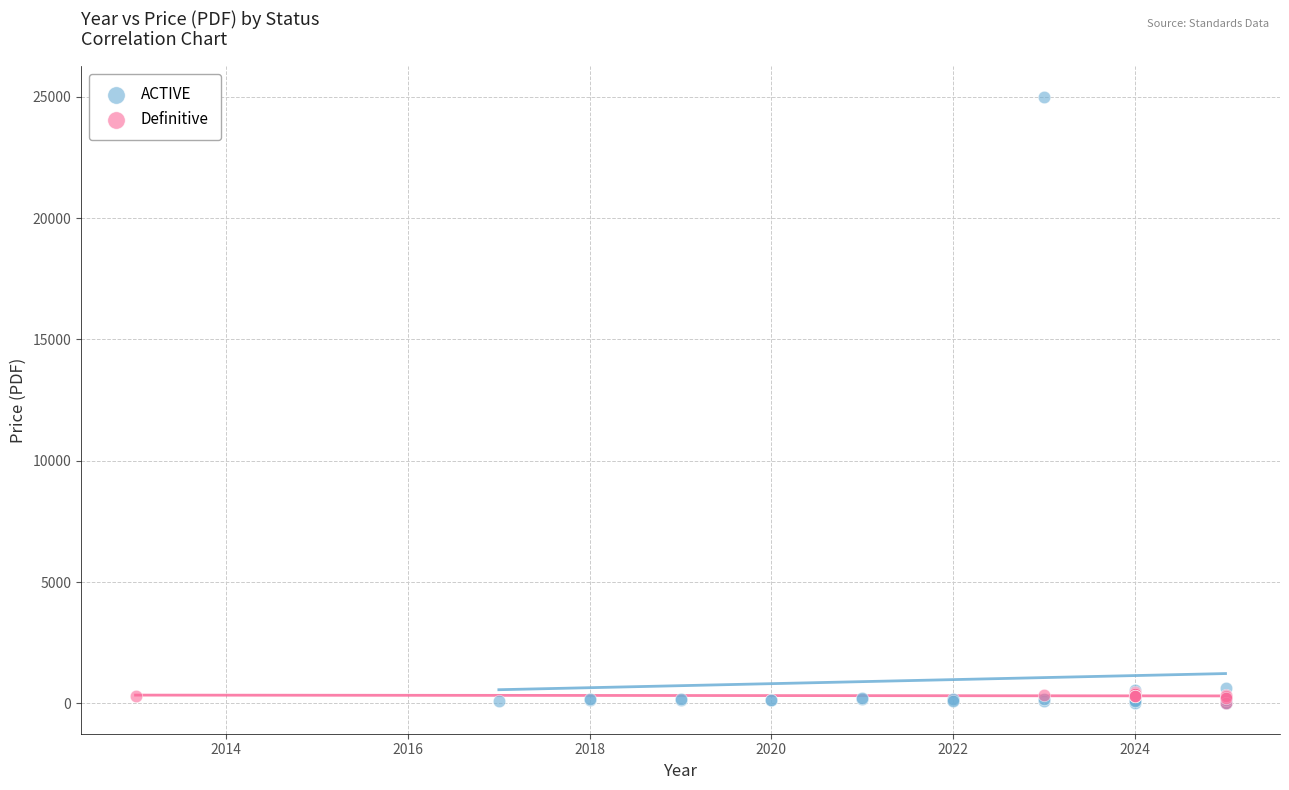

Which series has the widest spread of Y values?

ACTIVE